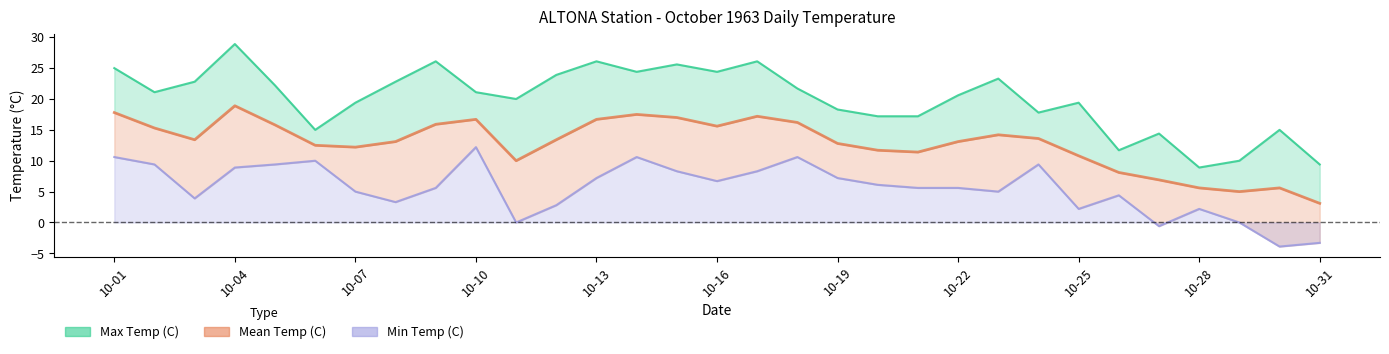

What is the total value across all series at 10-14?

52.5